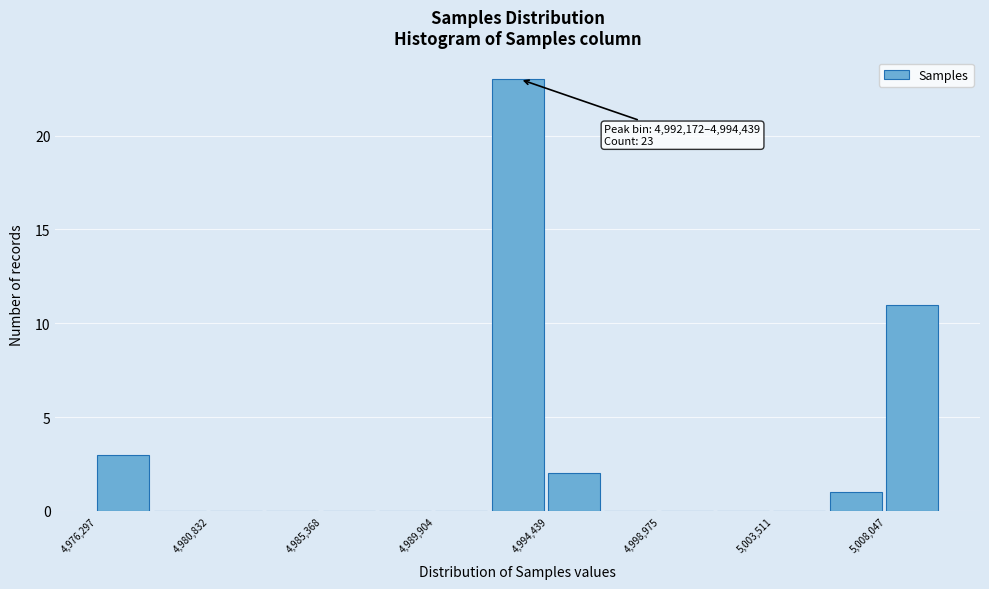

Over which range of the x-axis is the bar tallest?

4992000 to 4994500